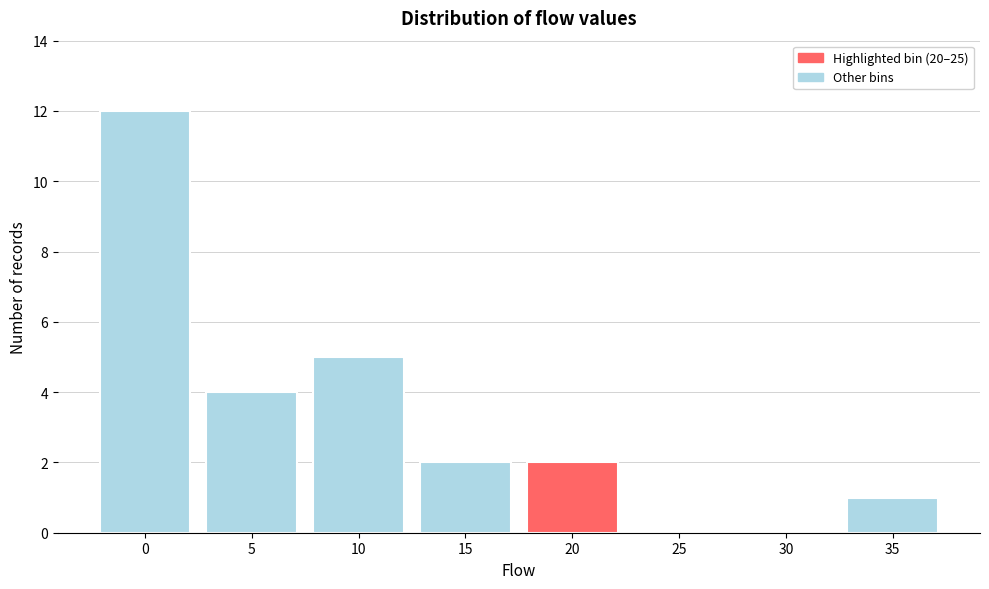

Reading left to right, what are all the values shown in this chart?

0=12	5=4	10=5	15=2	20=2	25=0	30=0	35=1